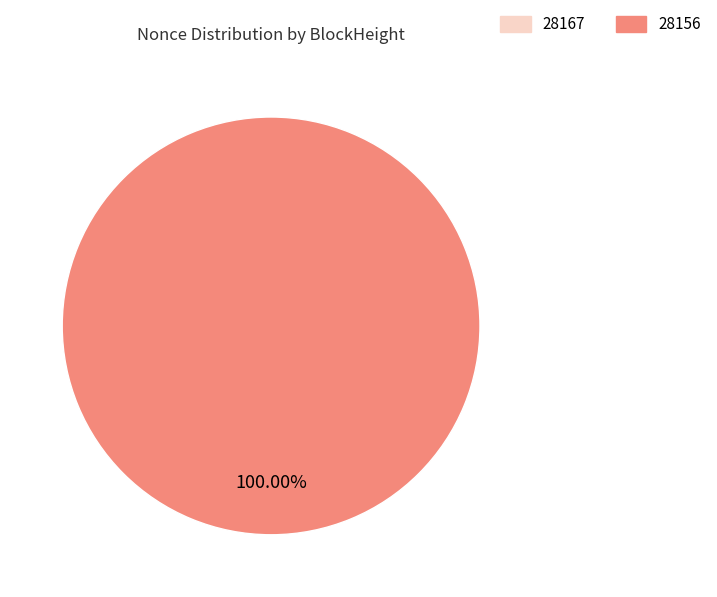

Is there any slice that represents more than half of the pie?

Yes